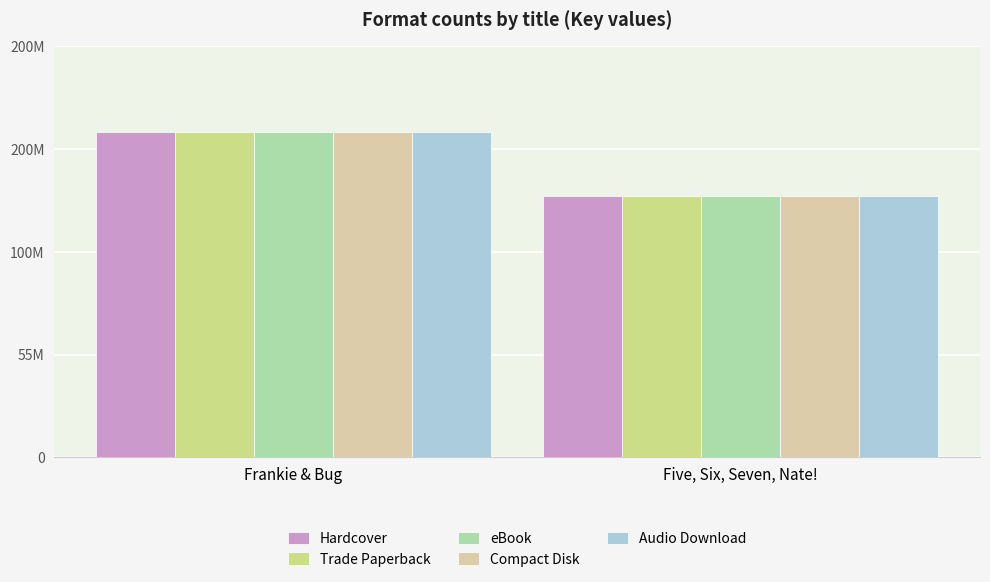

Reading left to right, transcribe all the data shown in this chart.

Hardcover: Frankie & Bug=174125130	Five, Six, Seven, Nate!=140119518
Trade Paperback: Frankie & Bug=174125130	Five, Six, Seven, Nate!=140119518
eBook: Frankie & Bug=174125130	Five, Six, Seven, Nate!=140119518
Compact Disk: Frankie & Bug=174125130	Five, Six, Seven, Nate!=140119518
Audio Download: Frankie & Bug=174125130	Five, Six, Seven, Nate!=140119518